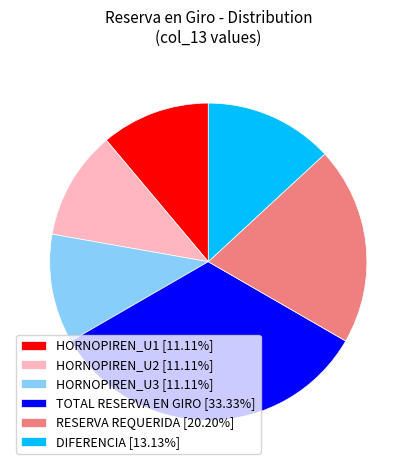

Approximately how many times larger is the value at HORNOPIREN_U2 [11.11%] compared to DIFERENCIA [13.13%]?

0.8